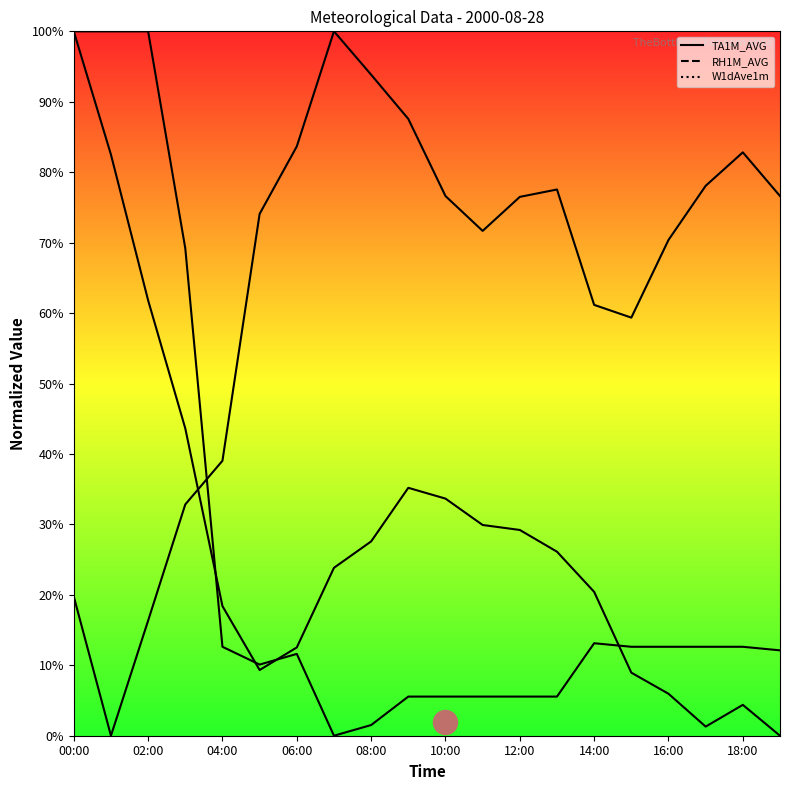

Which series has the largest Y range (max minus min)?

RH1M_AVG